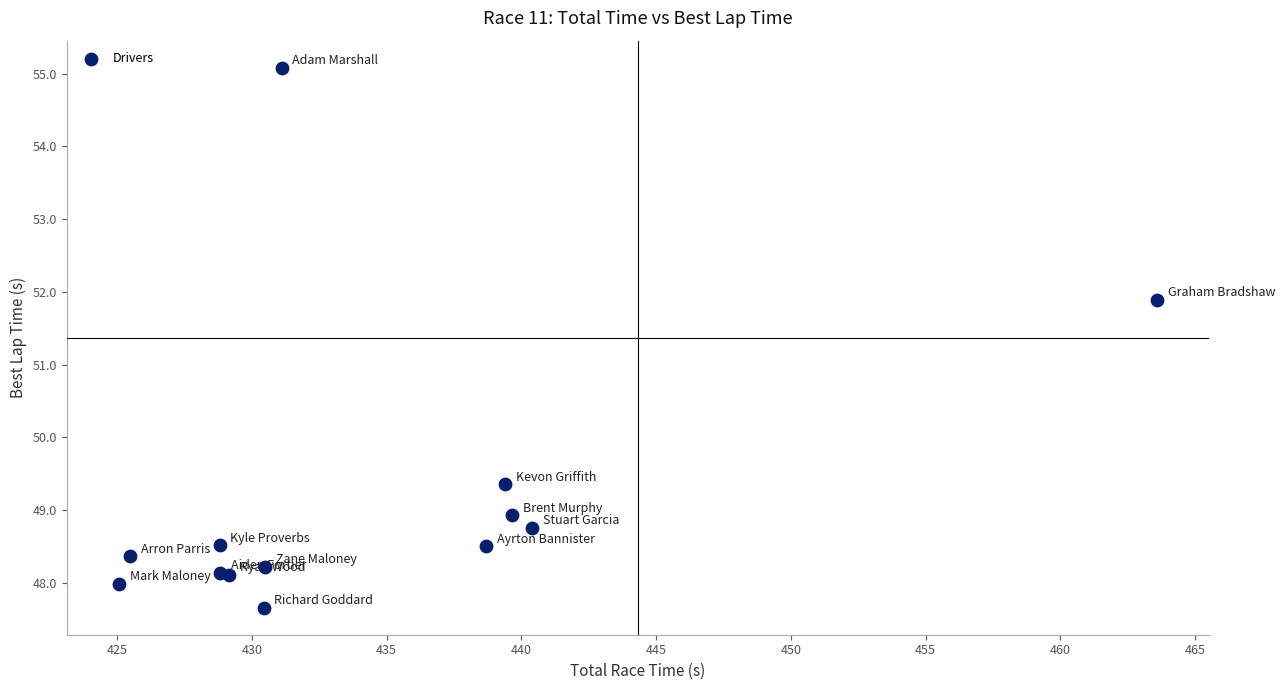

What Y value in the scatter plot is closest to 51?

51.9